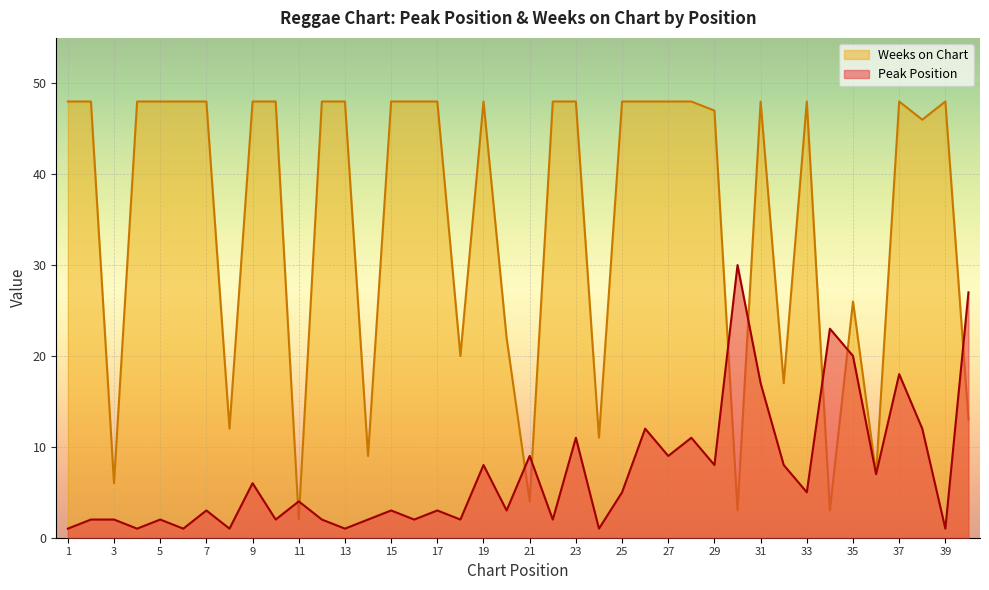

How many interior local valleys does the Peak Position series have?

15